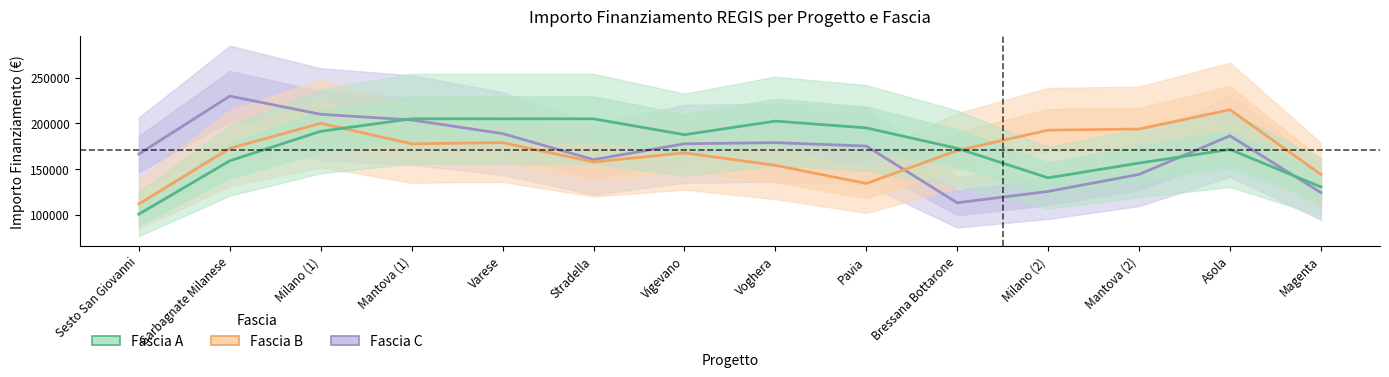

What are all the series names shown in the legend?

Fascia C, Fascia B, Fascia A